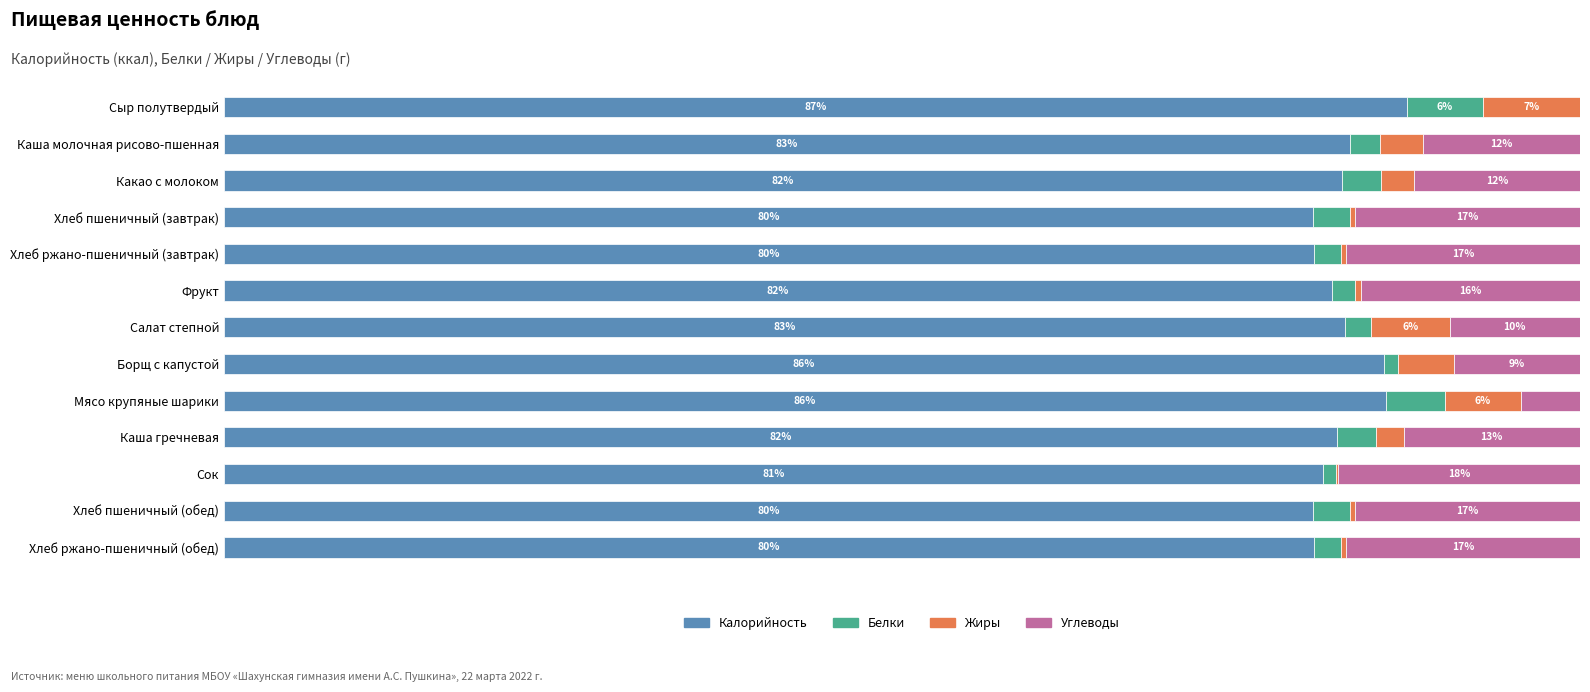

At which label does Калорийность reach its peak?

Сыр полутвердый